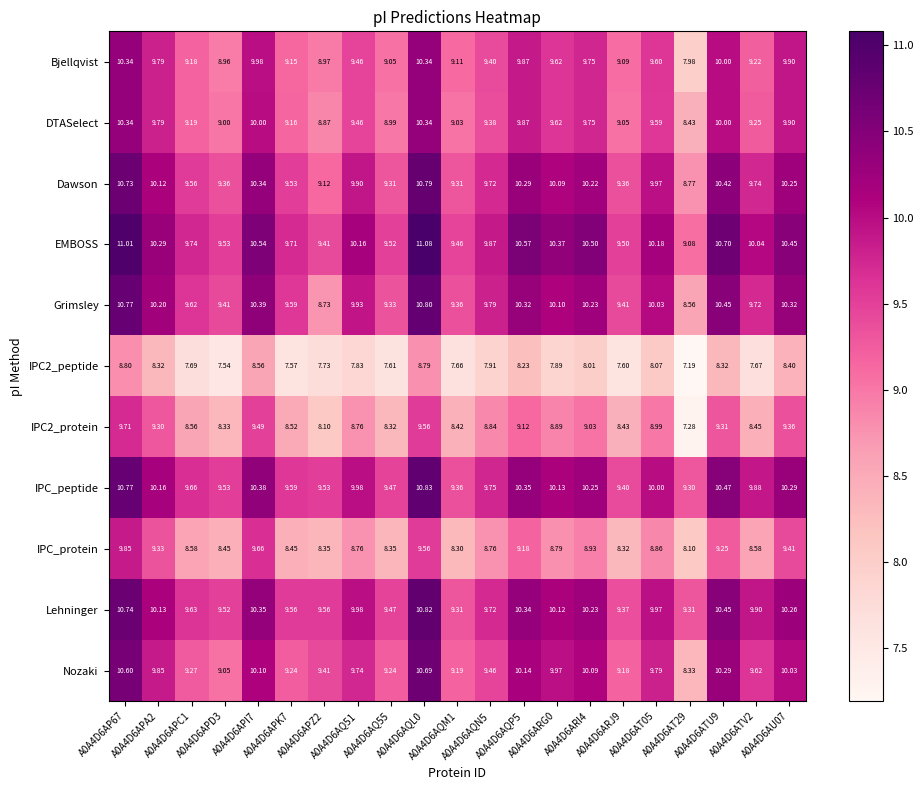

Which series has the largest total across all categories?

EMBOSS